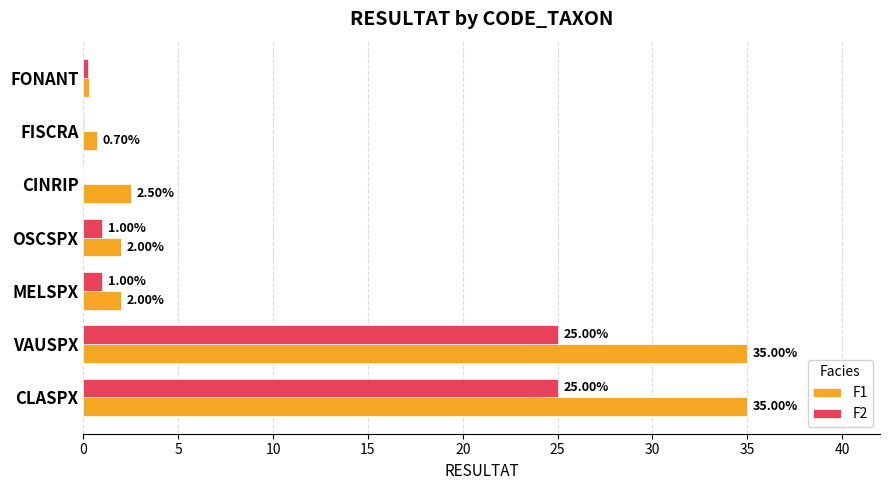

What is the sum of all F1 values?

77.5